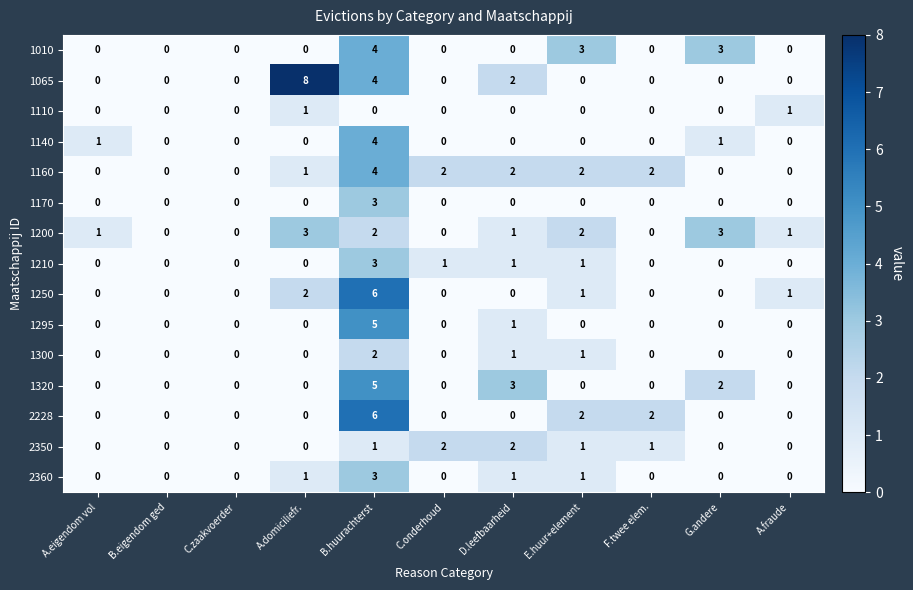

What is the difference between the maximum and minimum values in the 1295 series?

5